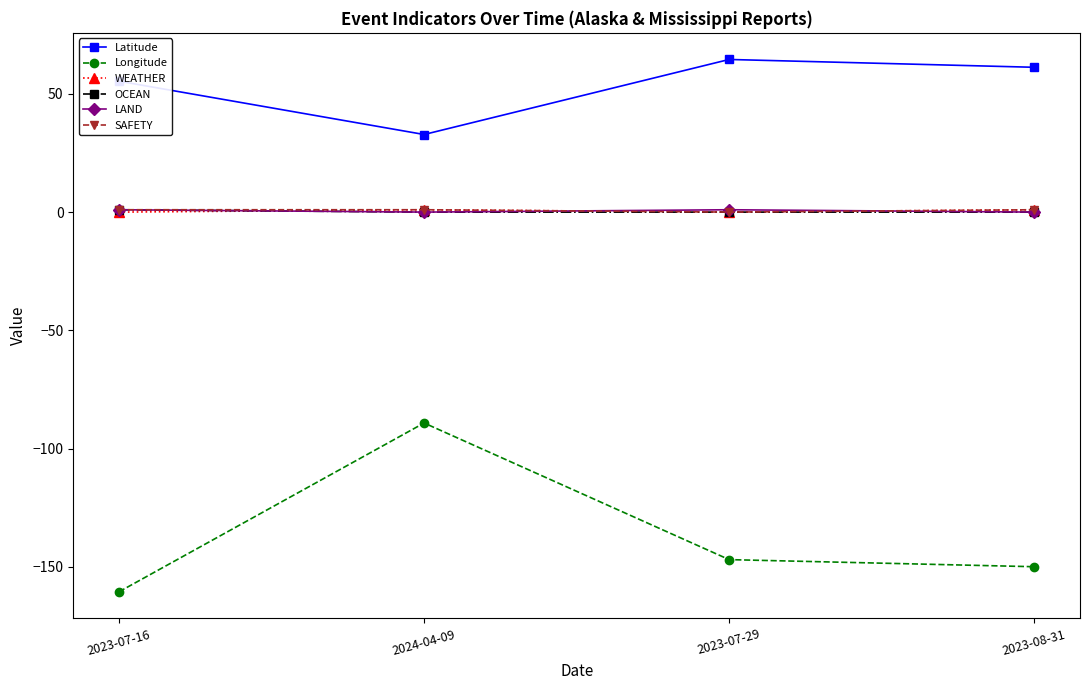

What is the value of the Latitude point at the 3rd from the left?

64.5